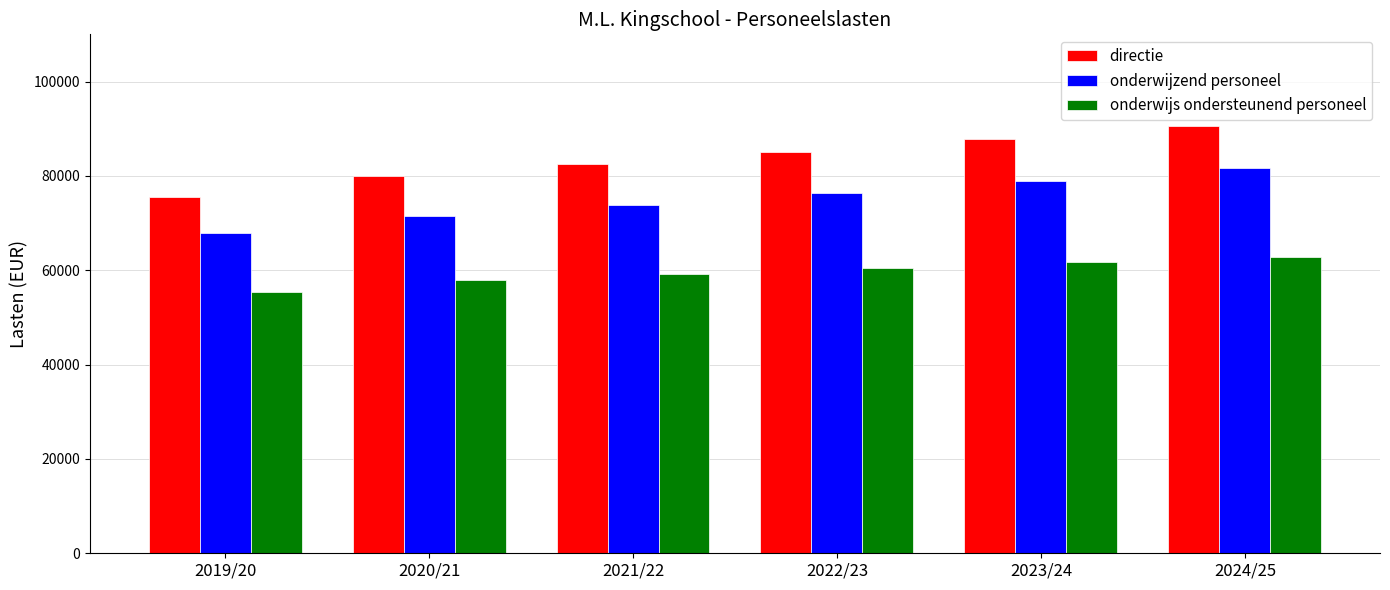

Reading right to left, list all the values displayed in this chart.

directie: 90489.6	87744.0	85075.2	82483.2	79968.0	75473.6
onderwijzend personeel: 81580.8	78912.0	76339.2	73824.0	71424.0	67841.6
onderwijs ondersteunend personeel: 62841.6	61670.4	60403.2	59136.0	57945.6	55356.8